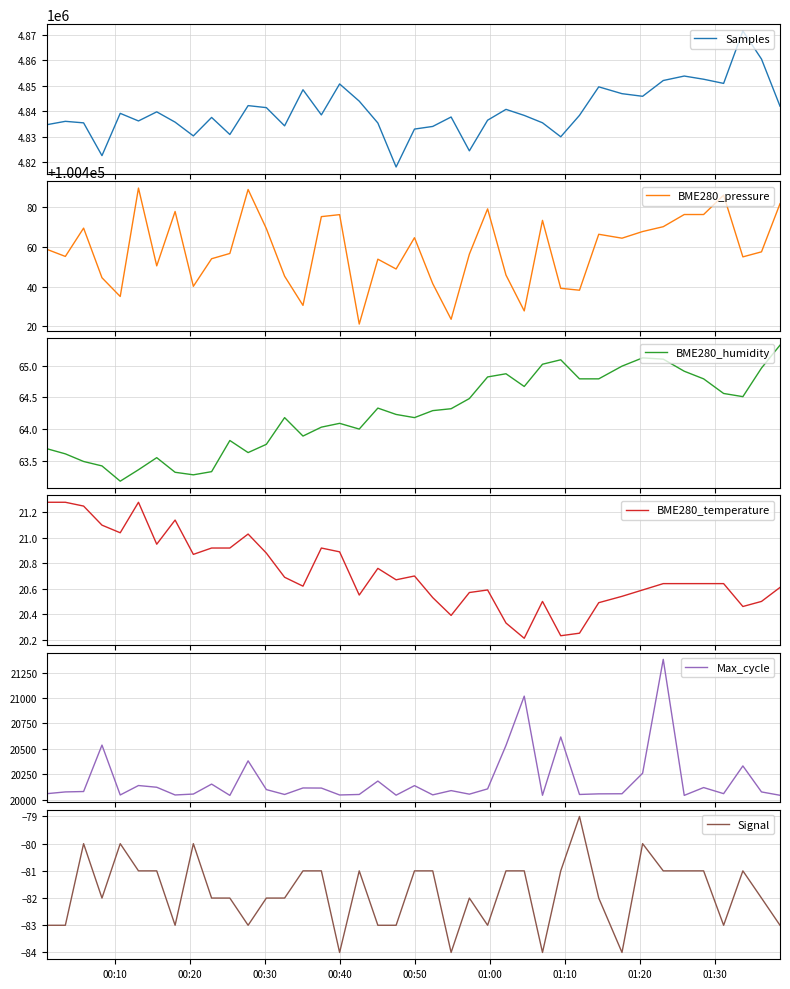

Reading left to right, what are all the values shown in this chart?

Samples: 4834735.0	4836036.0	4835436.0	4822597.0	4839161.0	4836187.0	4839749.0	4835715.0	4830325.0	4837563.0	4830873.0	4842192.0	4841405.0	4834265.0	4848410.0	4838552.0	4850681.0	4843942.0	4835384.0	4818150.0	4833003.0	4834035.0	4837732.0	4824474.0	4836481.0	4840721.0	4838354.0	4835465.0	4829982.0	4838381.0	4849548.0	4846873.0	4845845.0	4852028.0	4853777.0	4852528.0	4850896.0	4871438.0	4860426.0	4841978.0
BME280_pressure: 100458.7	100455.1	100469.4	100444.4	100435.0	100489.5	100450.4	100477.8	100440.1	100454.0	100456.6	100488.8	100469.1	100445.2	100430.5	100475.2	100476.2	100421.1	100453.8	100448.8	100464.6	100441.4	100423.5	100456.3	100479.1	100445.8	100427.7	100473.3	100439.1	100438.1	100466.3	100464.3	100467.7	100470.1	100476.2	100476.2	100486.0	100454.9	100457.4	100481.7
BME280_humidity: 63.7	63.6	63.5	63.4	63.2	63.4	63.5	63.3	63.3	63.3	63.8	63.6	63.8	64.2	63.9	64.0	64.1	64.0	64.3	64.2	64.2	64.3	64.3	64.5	64.8	64.9	64.7	65.0	65.1	64.8	64.8	65.0	65.1	65.1	64.9	64.8	64.6	64.5	65.0	65.3
BME280_temperature: 21.3	21.3	21.2	21.1	21.0	21.3	20.9	21.1	20.9	20.9	20.9	21.0	20.9	20.7	20.6	20.9	20.9	20.6	20.8	20.7	20.7	20.5	20.4	20.6	20.6	20.3	20.2	20.5	20.2	20.2	20.5	20.5	20.6	20.6	20.6	20.6	20.6	20.5	20.5	20.6
Max_cycle: 20058.0	20075.0	20079.0	20536.0	20045.0	20138.0	20121.0	20045.0	20054.0	20152.0	20041.0	20381.0	20098.0	20050.0	20114.0	20113.0	20045.0	20050.0	20182.0	20043.0	20137.0	20046.0	20088.0	20053.0	20105.0	20533.0	21018.0	20042.0	20616.0	20050.0	20056.0	20057.0	20259.0	21380.0	20041.0	20118.0	20058.0	20331.0	20075.0	20042.0
Signal: -83.0	-83.0	-80.0	-82.0	-80.0	-81.0	-81.0	-83.0	-80.0	-82.0	-82.0	-83.0	-82.0	-82.0	-81.0	-81.0	-84.0	-81.0	-83.0	-83.0	-81.0	-81.0	-84.0	-82.0	-83.0	-81.0	-81.0	-84.0	-81.0	-79.0	-82.0	-84.0	-80.0	-81.0	-81.0	-81.0	-83.0	-81.0	-82.0	-83.0